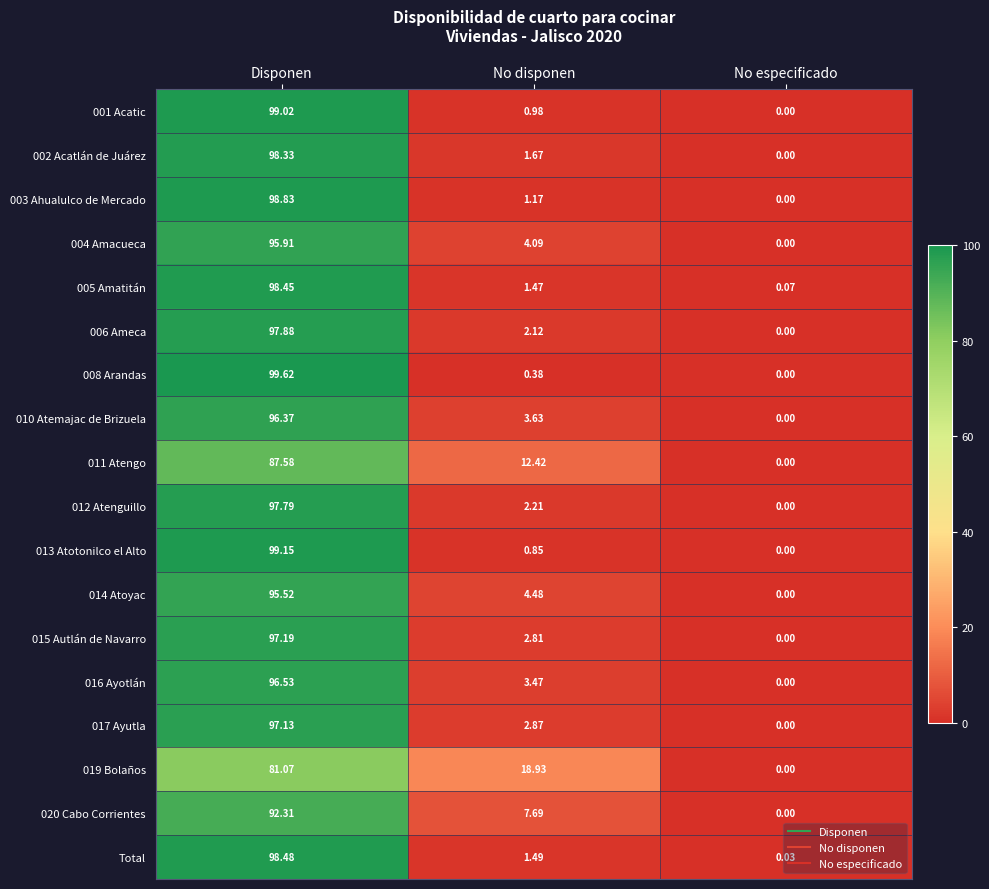

List the labels in order of 012 Atenguillo value, largest first.

Disponen, No disponen, No especificado